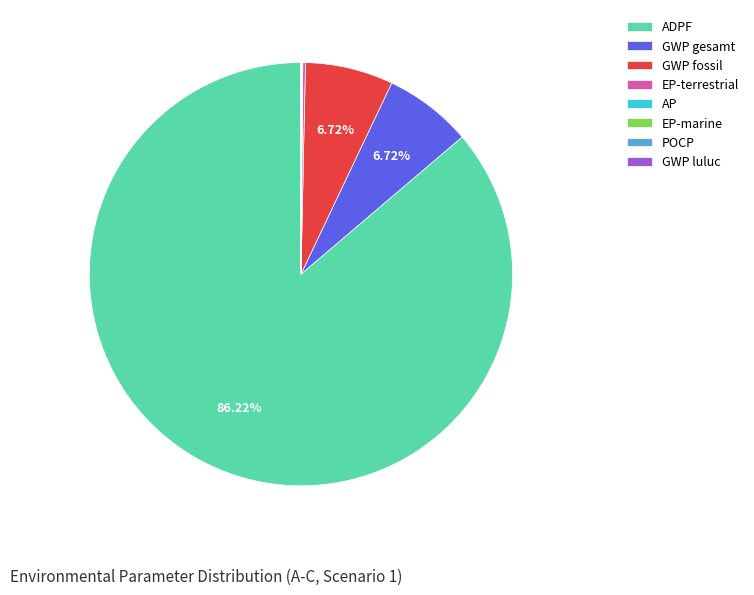

Which slice represents more than half of the pie?

ADPF